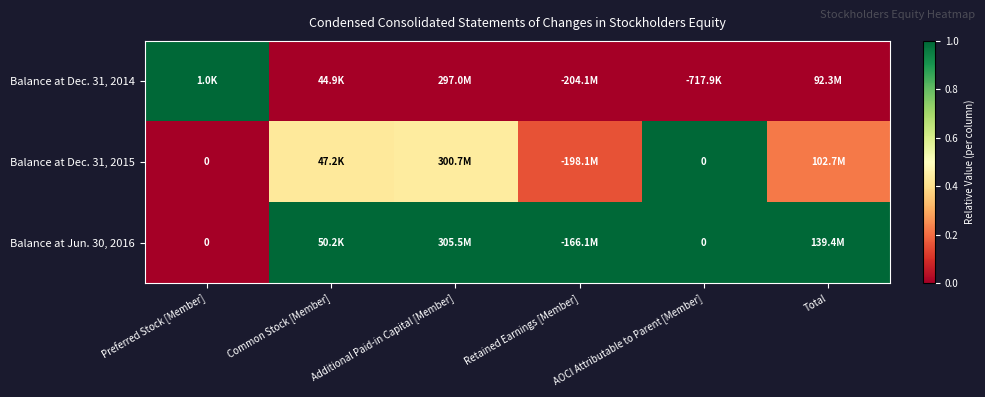

Which series has the largest range (max minus min)?

Balance at Dec. 31, 2014